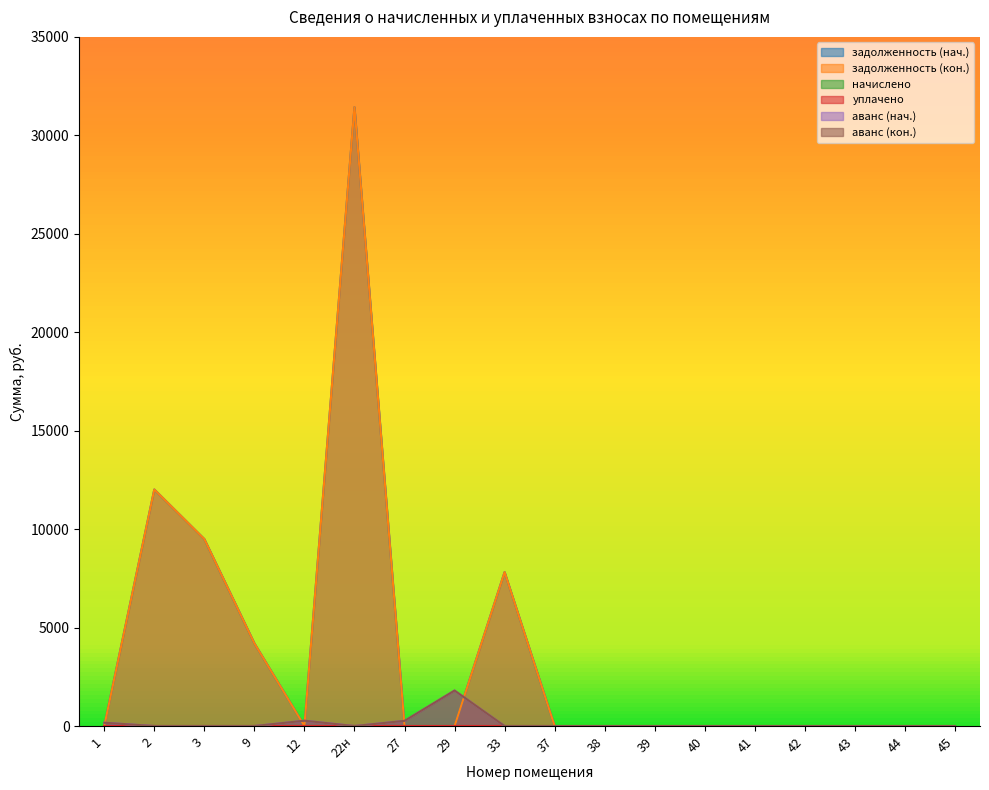

Reading left to right, transcribe all the data shown in this chart.

задолженность (нач.): 1=0.0	2=12014.0	3=9494.9	9=4200.9	12=0.0	22н=31430.4	27=0.0	29=0.0	33=7818.4	37=0.0	38=0.0	39=0.0	40=0.0	41=0.0	42=0.0	43=0.0	44=0.0	45=0.0
задолженность (кон.): 1=0.0	2=12014.0	3=9494.9	9=4200.9	12=0.0	22н=31430.4	27=0.0	29=0.0	33=7818.4	37=0.0	38=0.0	39=0.0	40=0.0	41=0.0	42=0.0	43=0.0	44=0.0	45=0.0
аванс (нач.): 1=168.8	2=0.0	3=0.0	9=0.0	12=271.4	22н=0.0	27=265.0	29=1804.1	33=0.0	37=0.0	38=0.0	39=0.0	40=0.0	41=0.0	42=0.0	43=0.0	44=0.0	45=0.0
аванс (кон.): 1=168.8	2=0.0	3=0.0	9=0.0	12=271.4	22н=0.0	27=265.0	29=1804.1	33=0.0	37=0.0	38=0.0	39=0.0	40=0.0	41=0.0	42=0.0	43=0.0	44=0.0	45=0.0